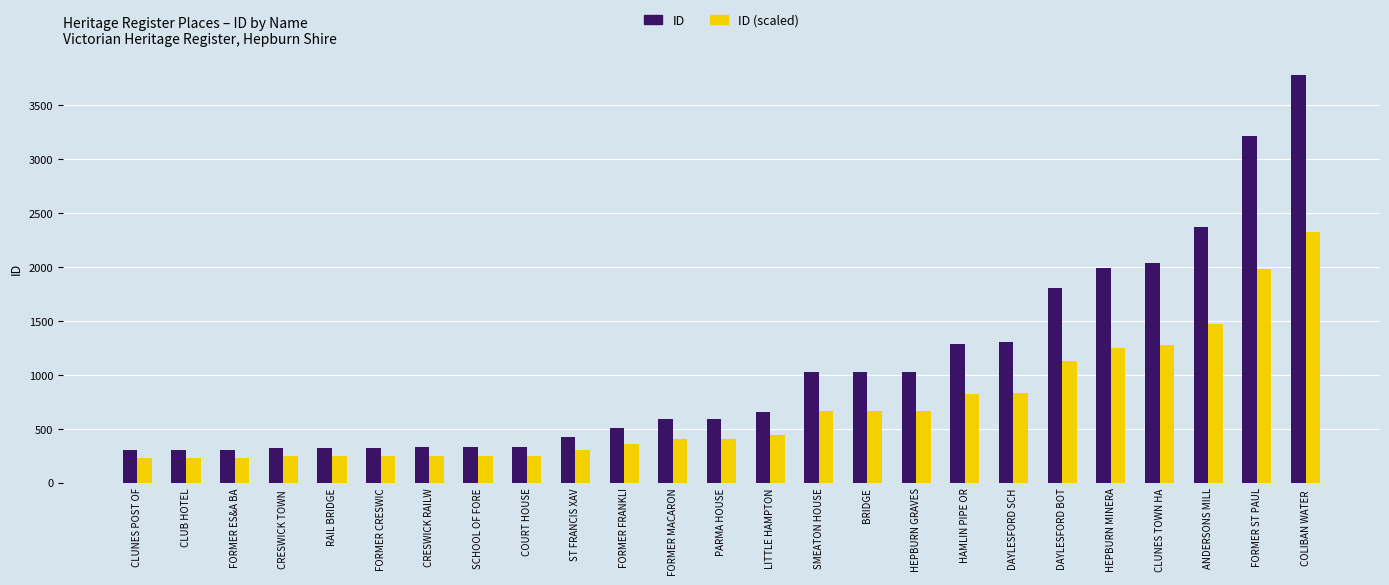

What is the total value across all series at FORMER ES&A BA?

530.0